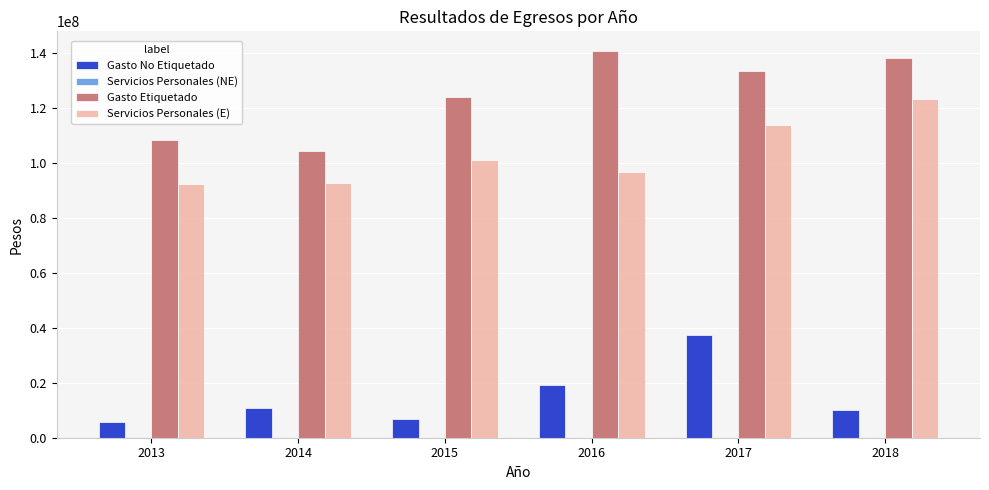

Between 2013 and 2017, which series saw the biggest shift?

Gasto No Etiquetado